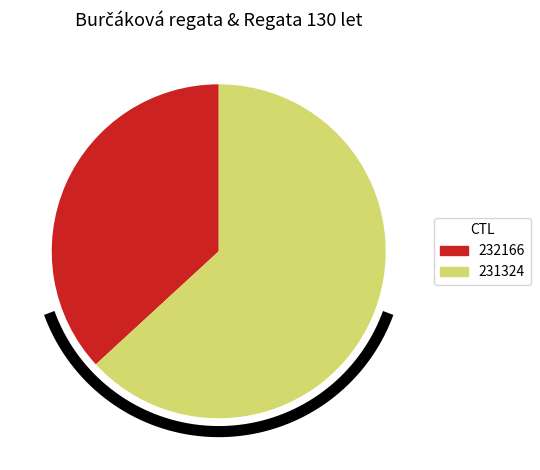

Count the number of slices in the pie.

2